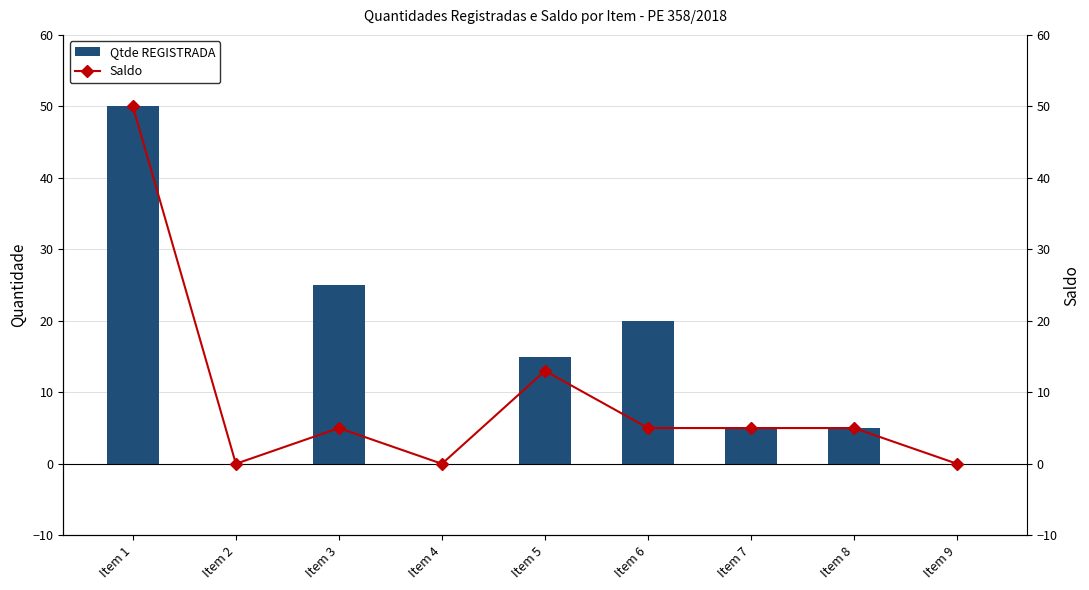

How many distinct data groups are displayed?

2